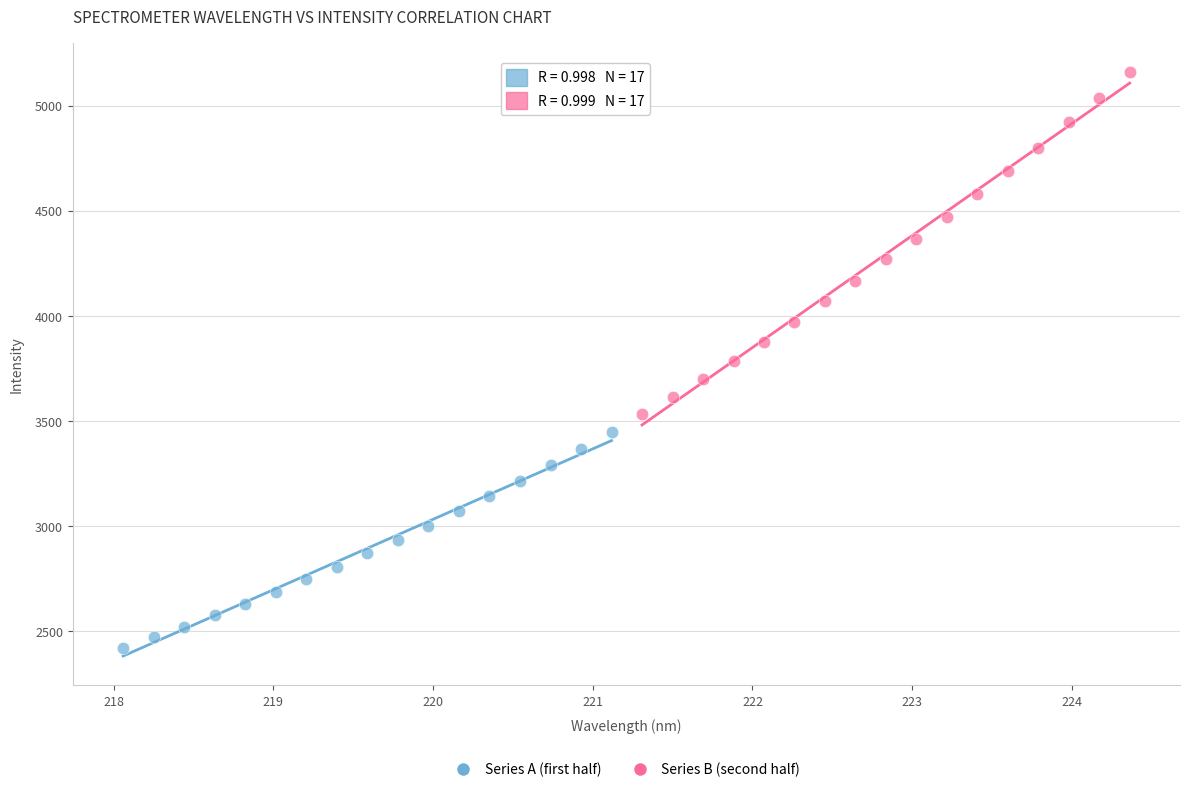

What are all the series names shown in the legend?

Series A (first half), Series B (second half)